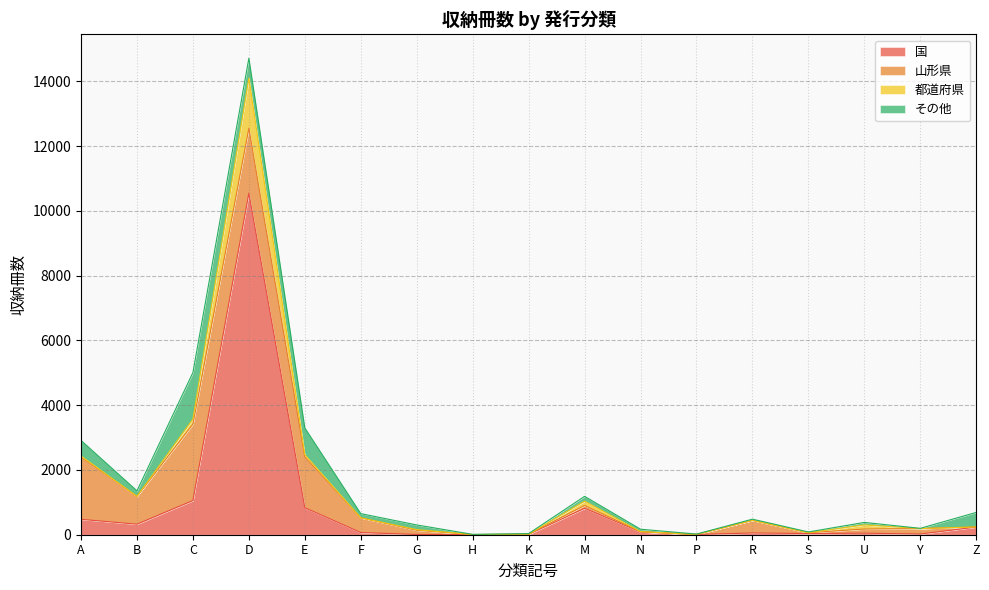

The その他 series shows 4 at H. True or false?

False